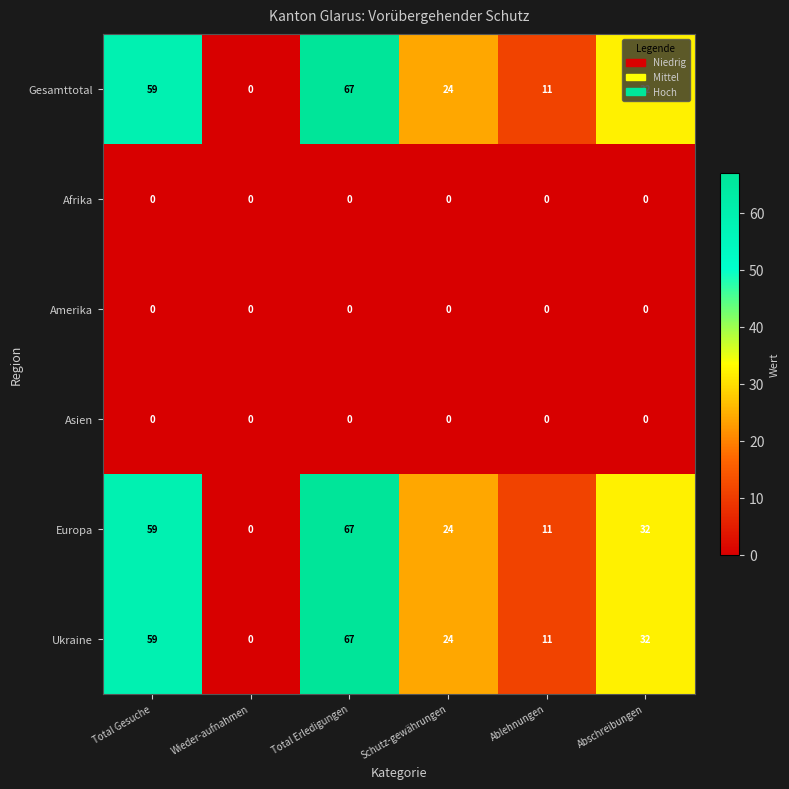

Is it true that Europa equals 67 at Total Erledigungen?

True